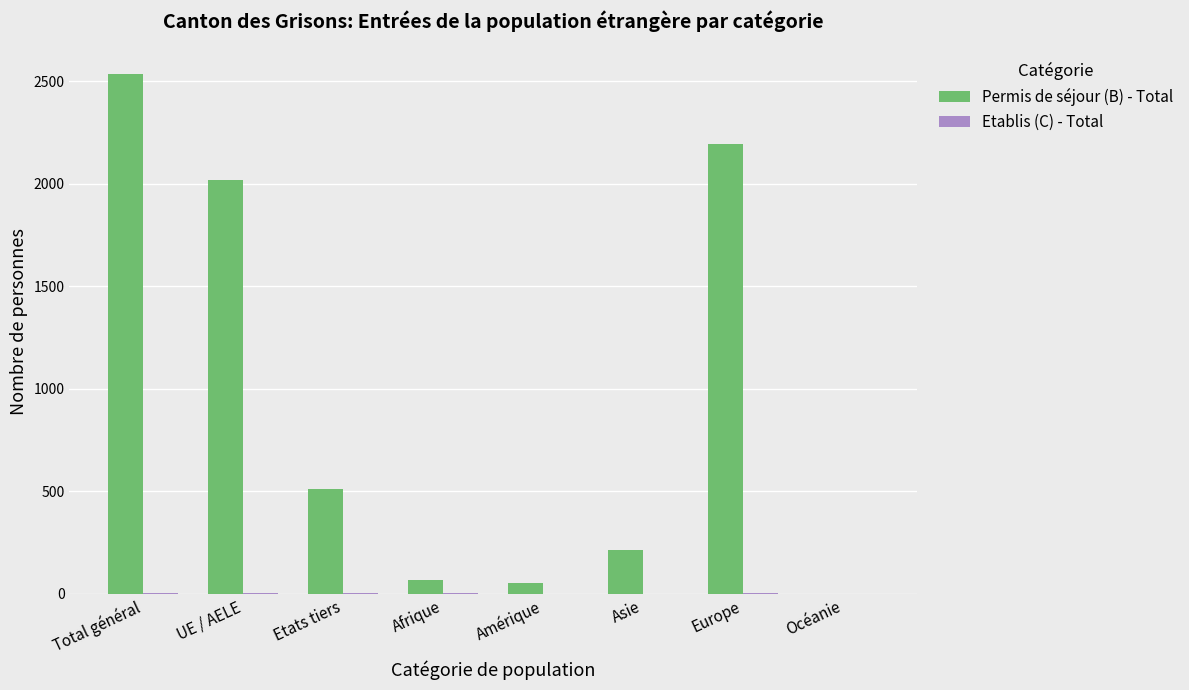

Which series has the largest total across all categories?

Permis de séjour (B) - Total